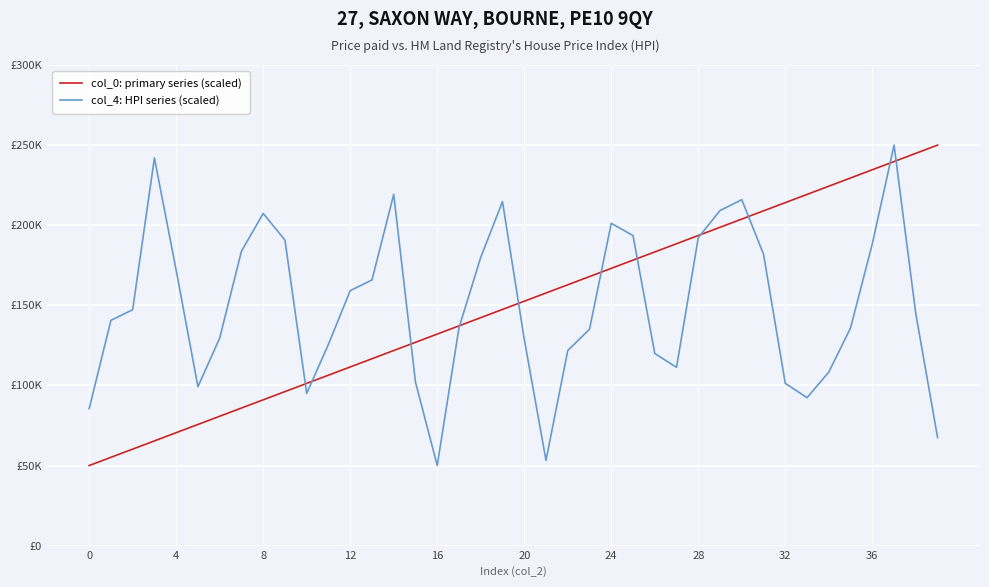

At which label does col_0: primary series (scaled) reach its peak?

39